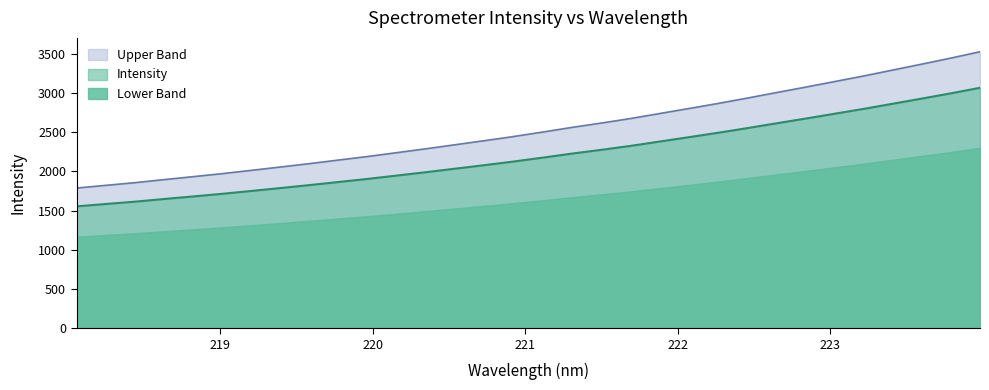

The chart shows a value of 561.6 at 218.2508. True or false?

False